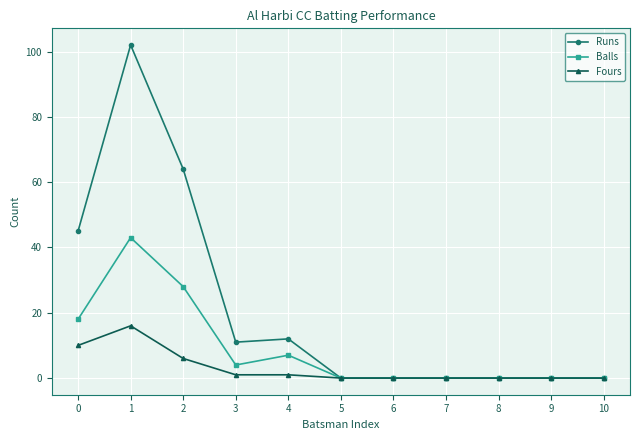

The value of Balls at 7 is 0. True or false?

True